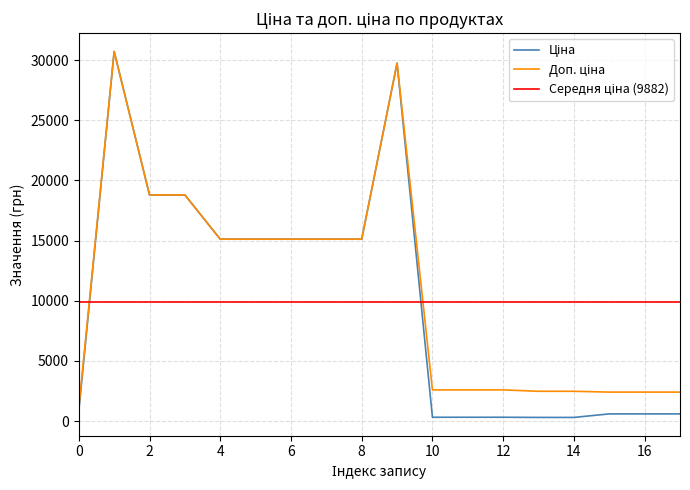

How many data points does each series have?

18